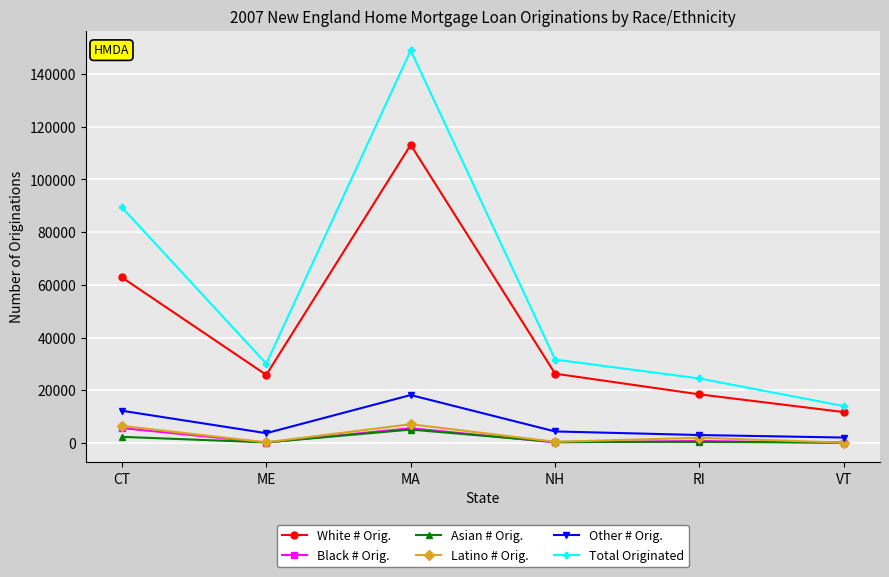

After their last crossing, which series has the higher values: Black # Orig. or Asian # Orig.?

Asian # Orig.